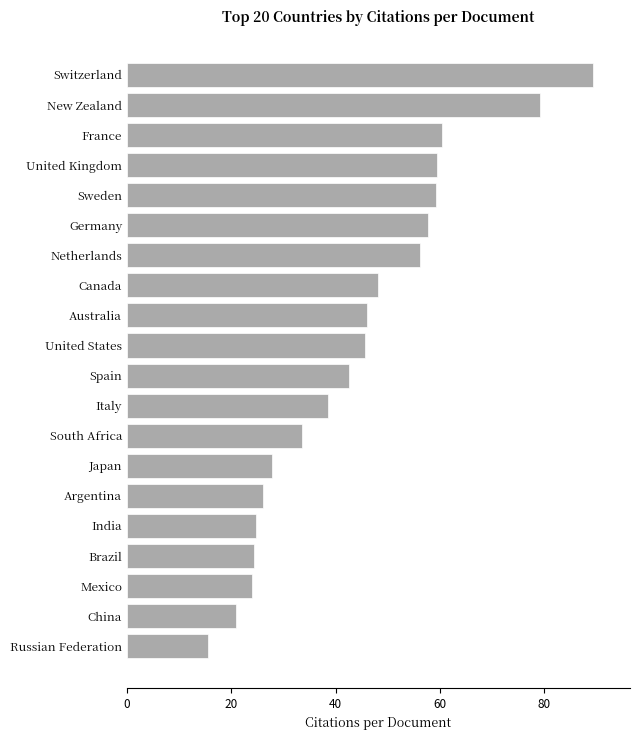

True or false: the data shows 130.9 at New Zealand.

False